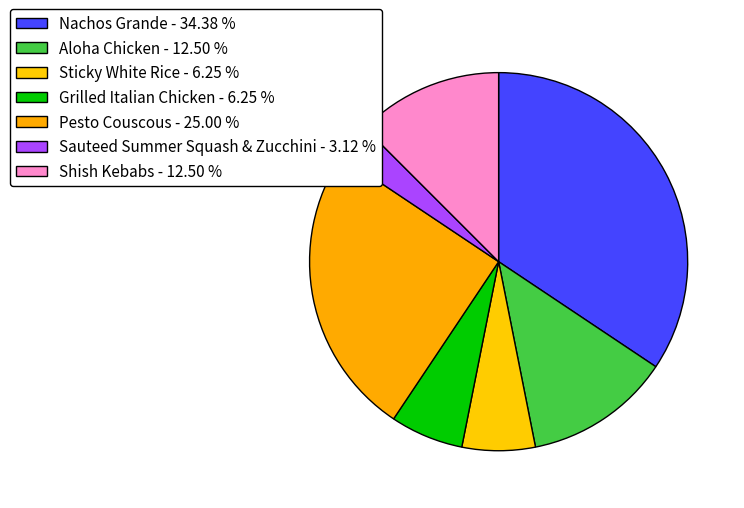

How many slices are in this pie chart?

7